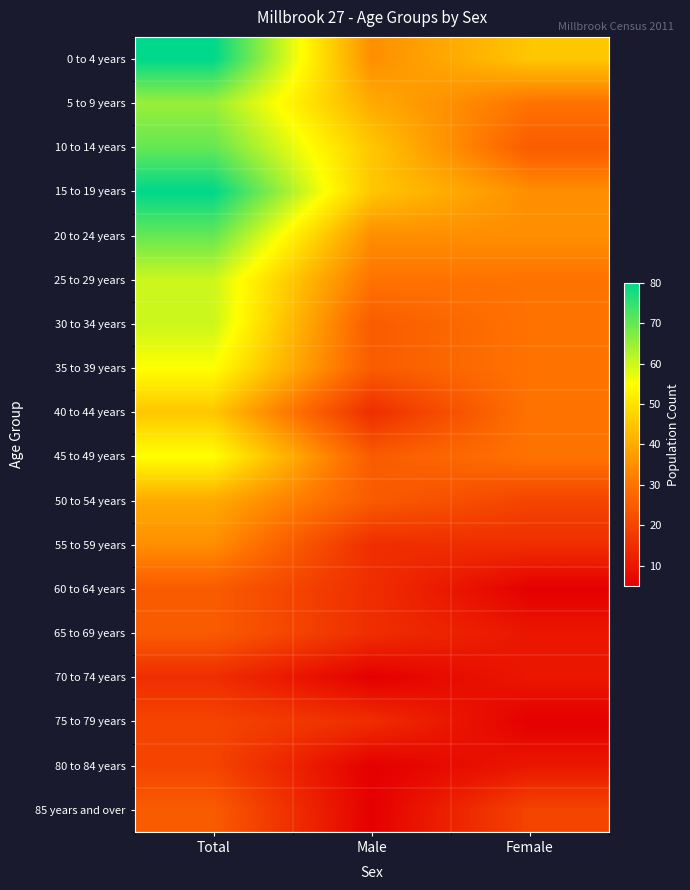

At how many categories does at least one series exceed 36?

3